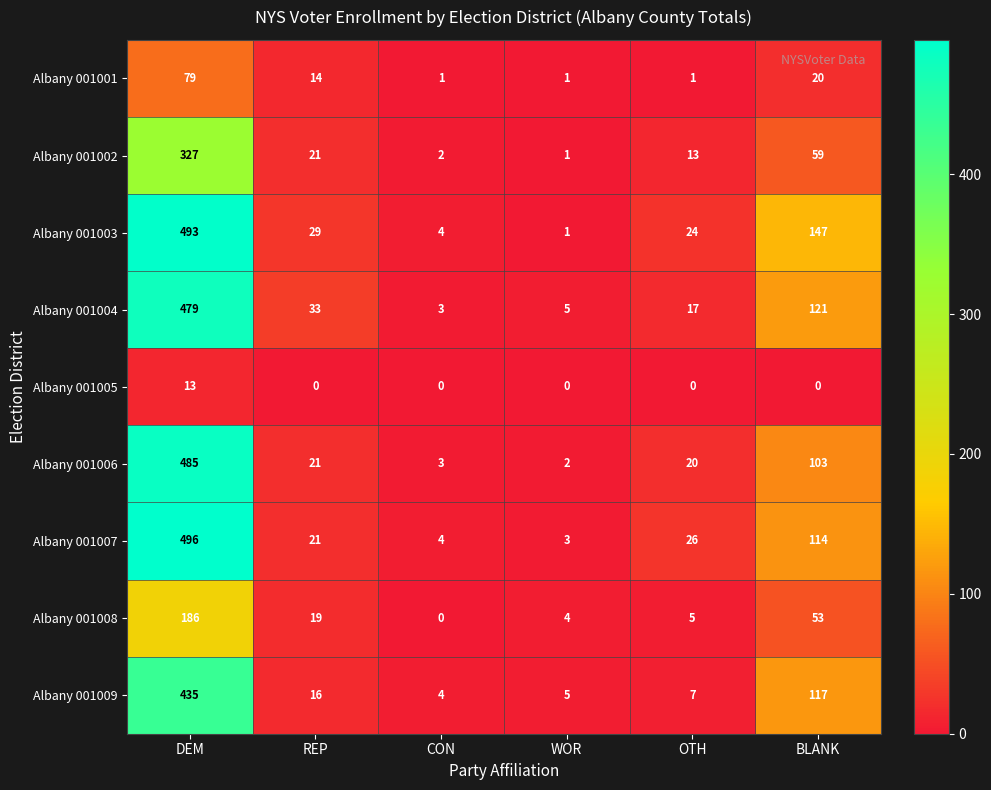

What is the difference between the maximum and minimum values in the Albany 001004 series?

476